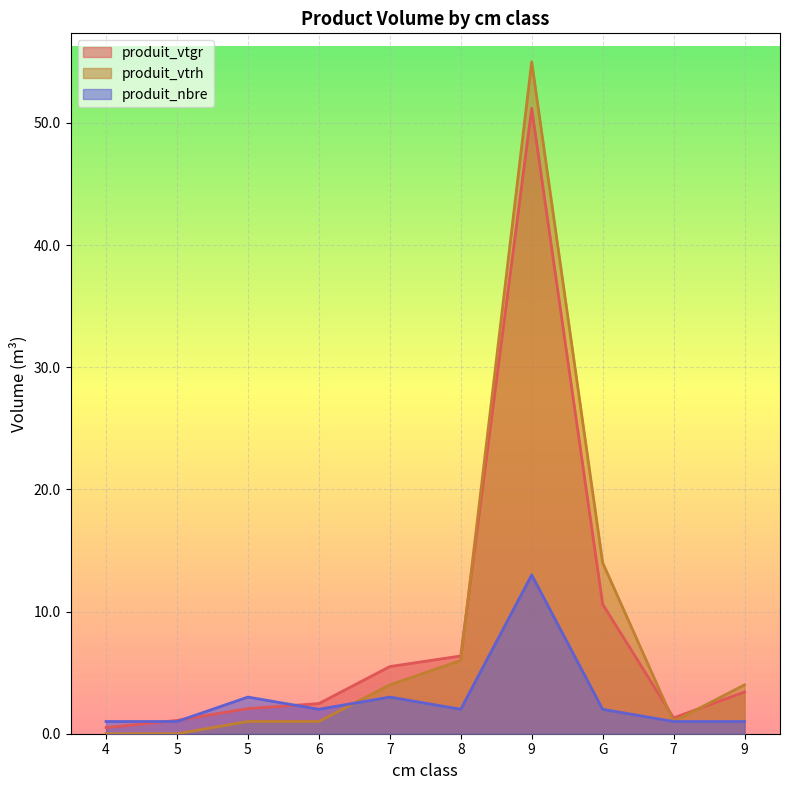

At which label does produit_vtgr reach its peak?

9